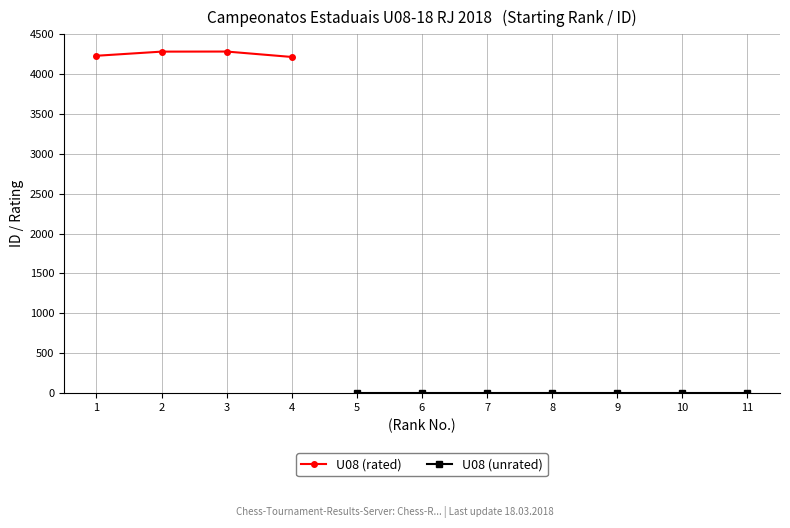

Rank the categories by value from highest to lowest.

3, 2, 1, 4